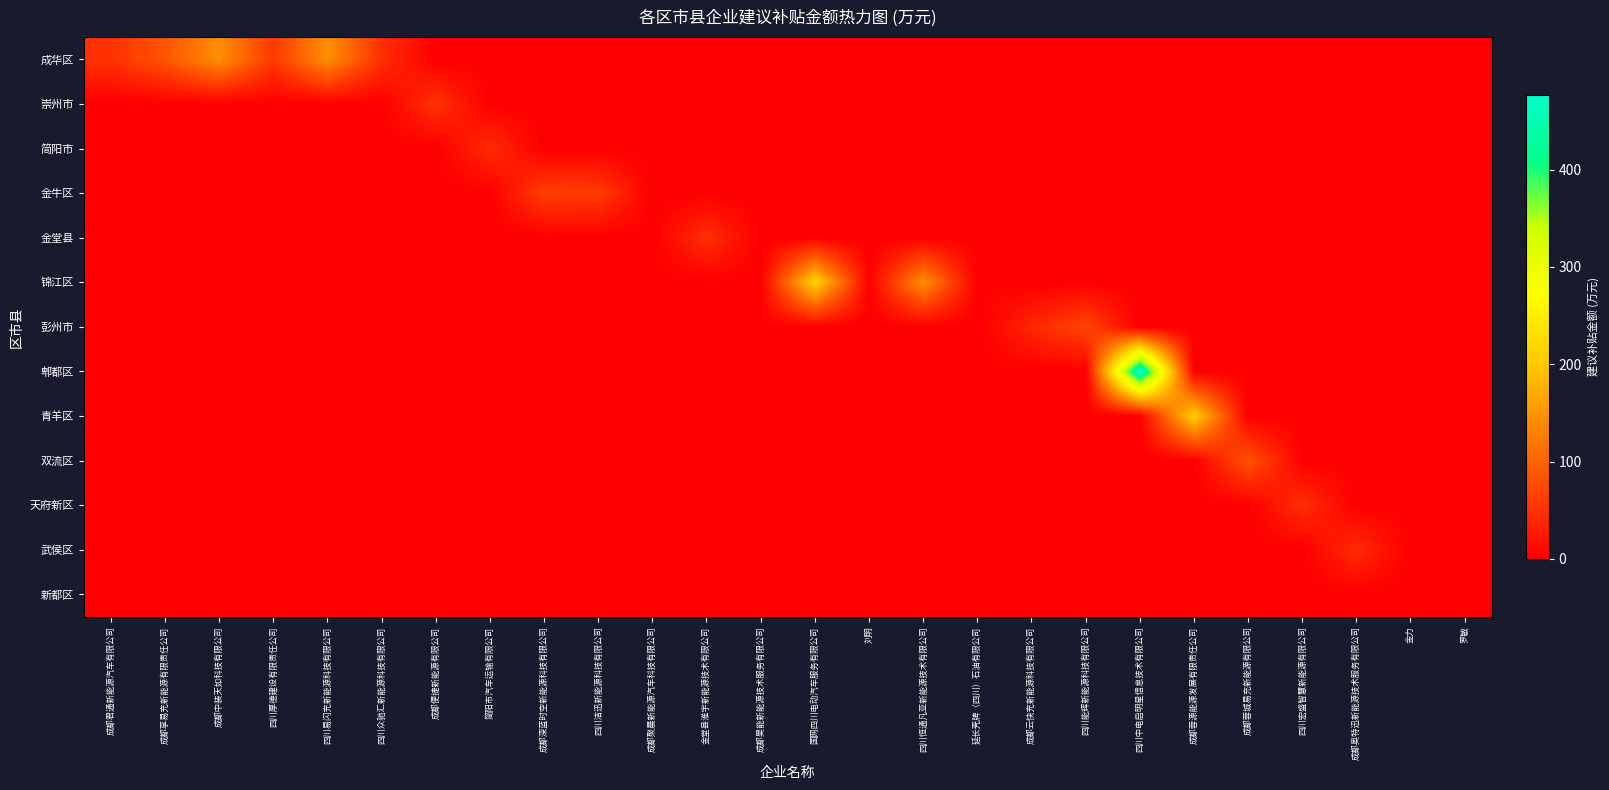

List the series in order of their peak value, lowest first.

新都区, 简阳市, 武侯区, 金堂县, 天府新区, 崇州市, 金牛区, 彭州市, 双流区, 成华区, 青羊区, 锦江区, 郫都区